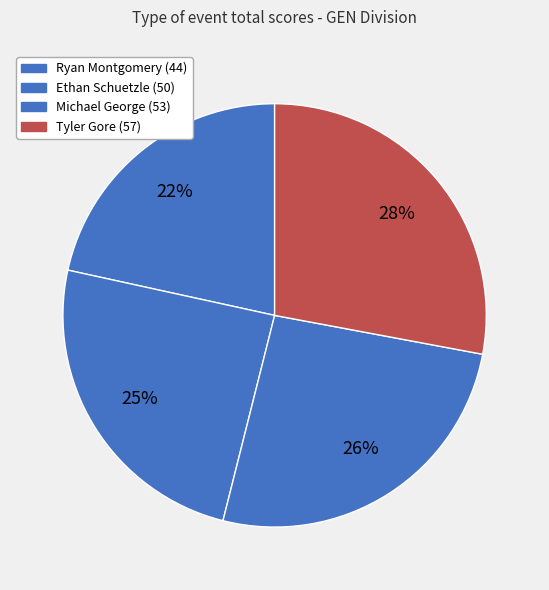

To the nearest percent, what is the combined percentage of Ryan Montgomery and Michael George?

48%